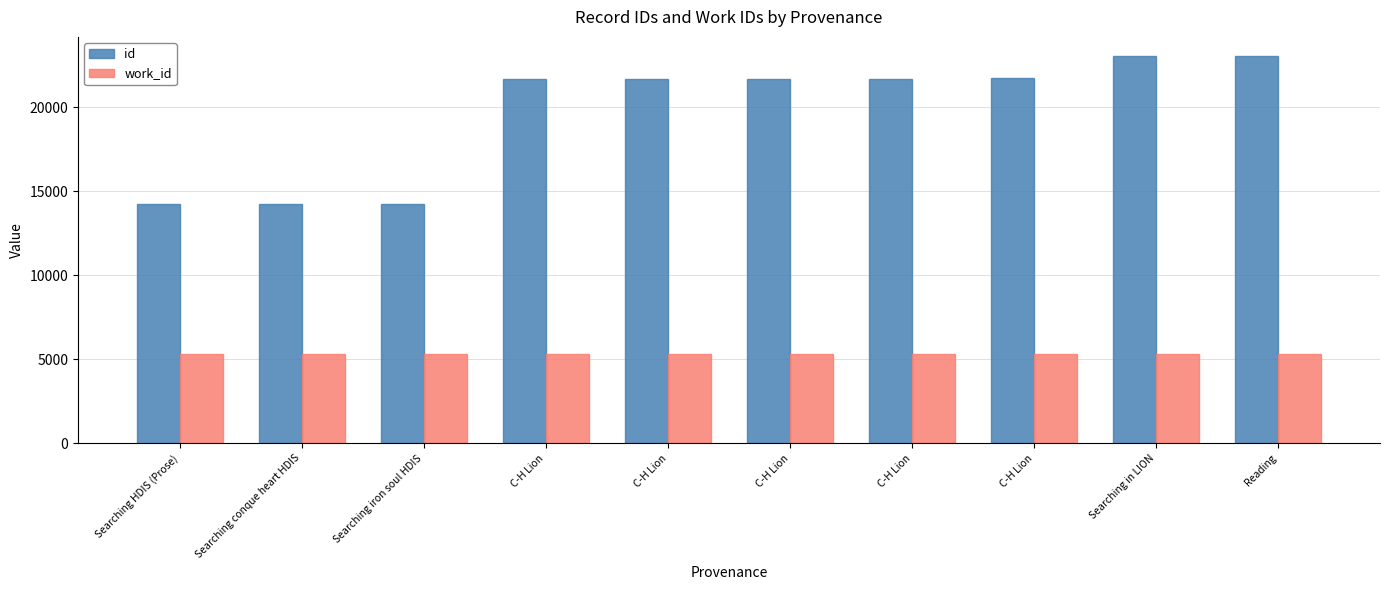

Read the work_id value at C-H Lion.

5298